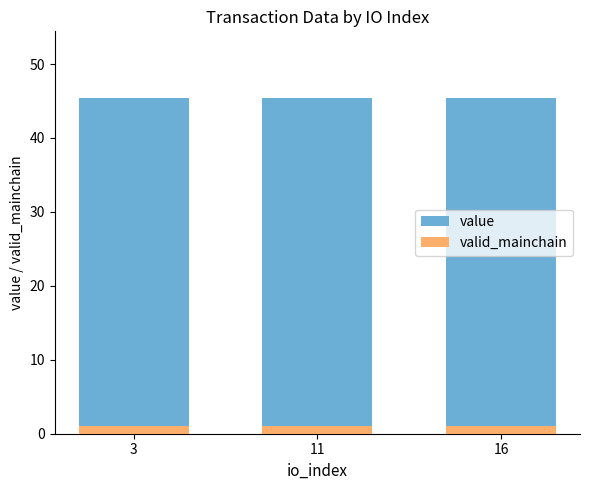

List the series in order of their overall mean, highest first.

value, valid_mainchain